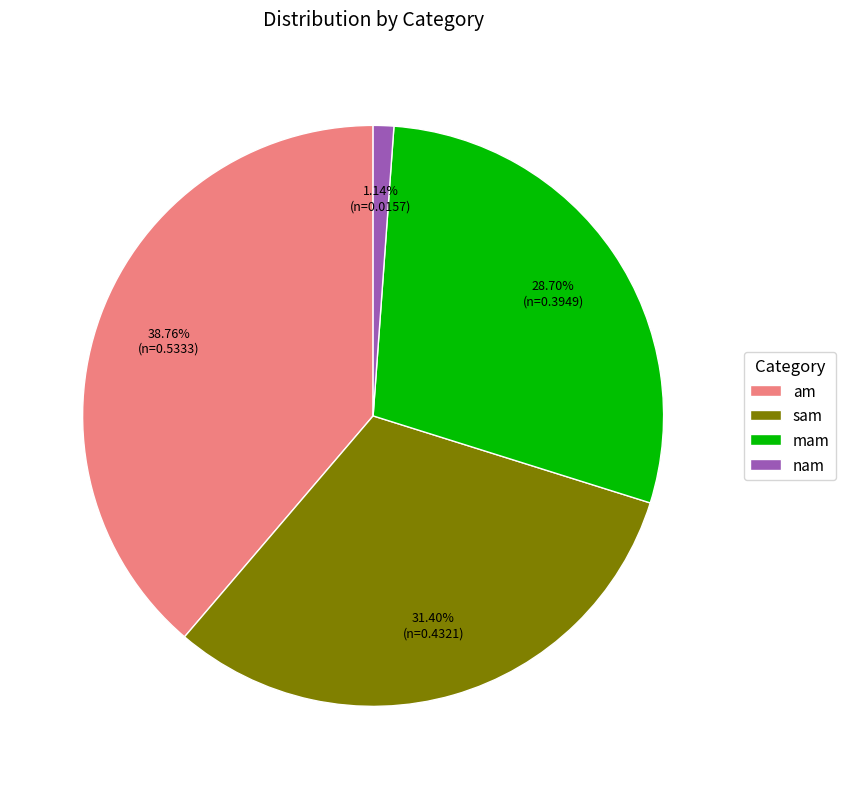

Which category has the smallest portion of the pie?

nam